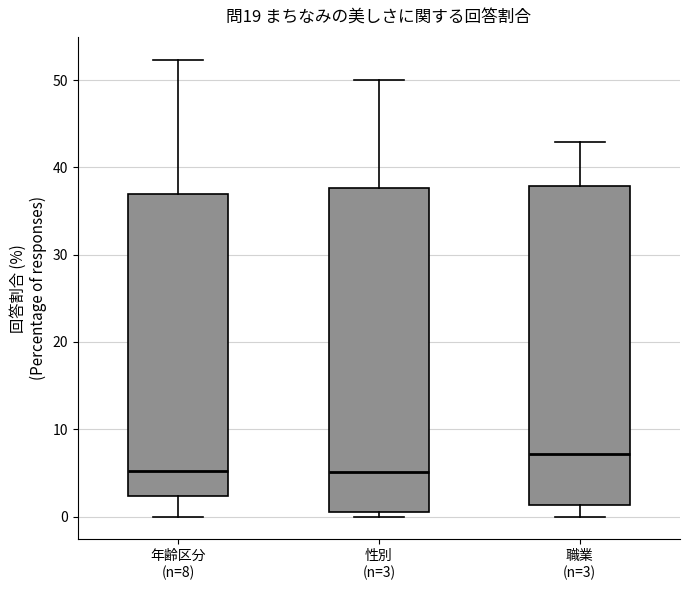

Reading left to right, transcribe this box plot: for each box, give where its median line is, the range the box spans, and where its two whiskers end, as read against the y-axis. The values are not printed on the chart, so give them approximately, as read against the axis.

年齢区分 (n=8): median 5, box 2 to 37, whiskers 0 to 52
性別 (n=3): median 5, box 1 to 38, whiskers 0 to 50
職業 (n=3): median 7, box 1 to 38, whiskers 0 to 43